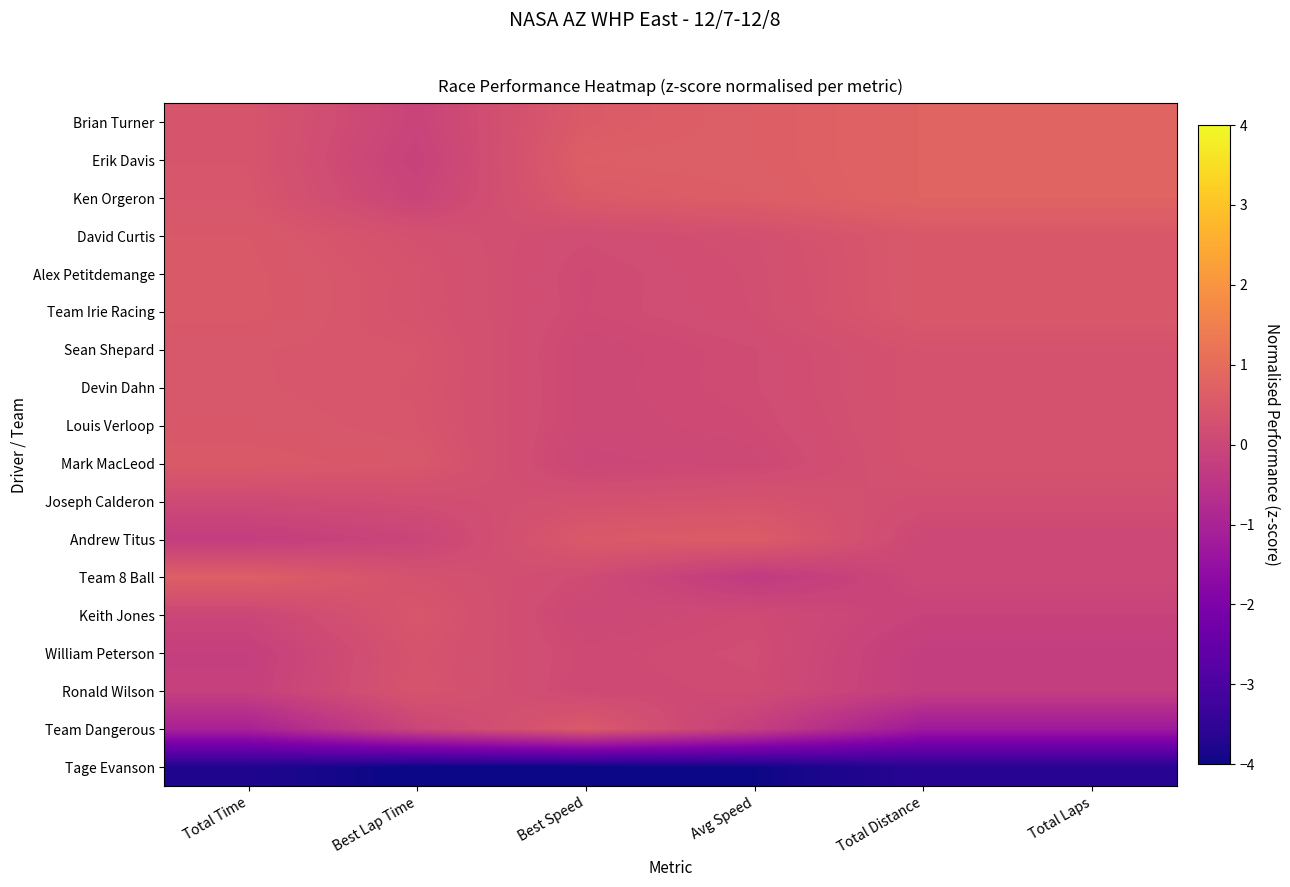

What is the spread (max minus min) of values at Total Distance?

4.4